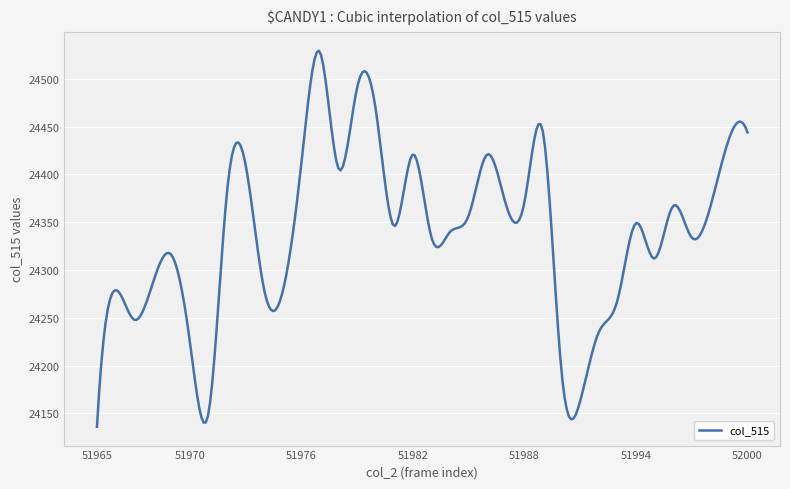

What is the difference between the maximum and minimum values?

393.5